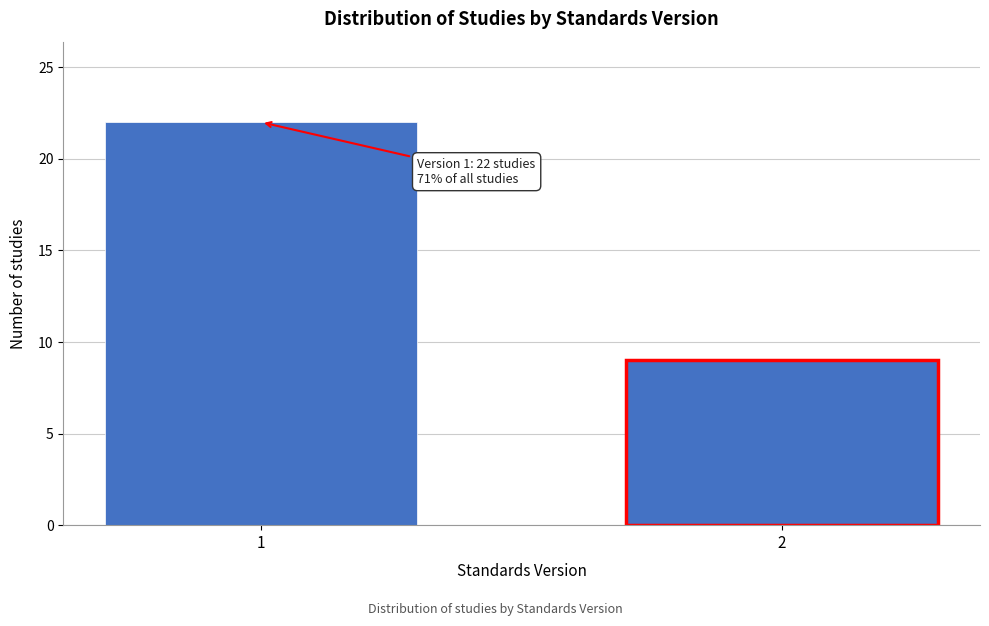

Reading left to right, list all the values displayed in this chart.

1=22	2=9